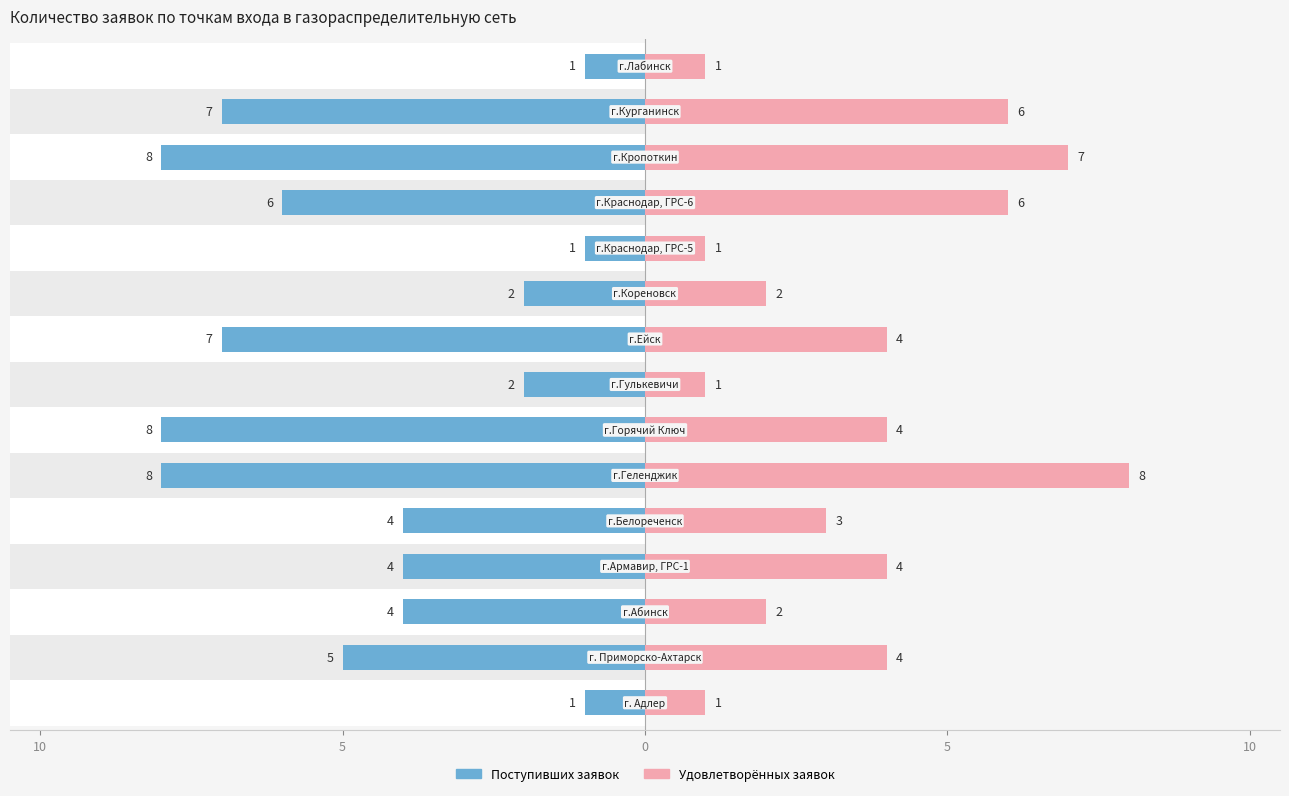

What is the value of the Поступивших заявок bar at the 2nd from the left?

-5